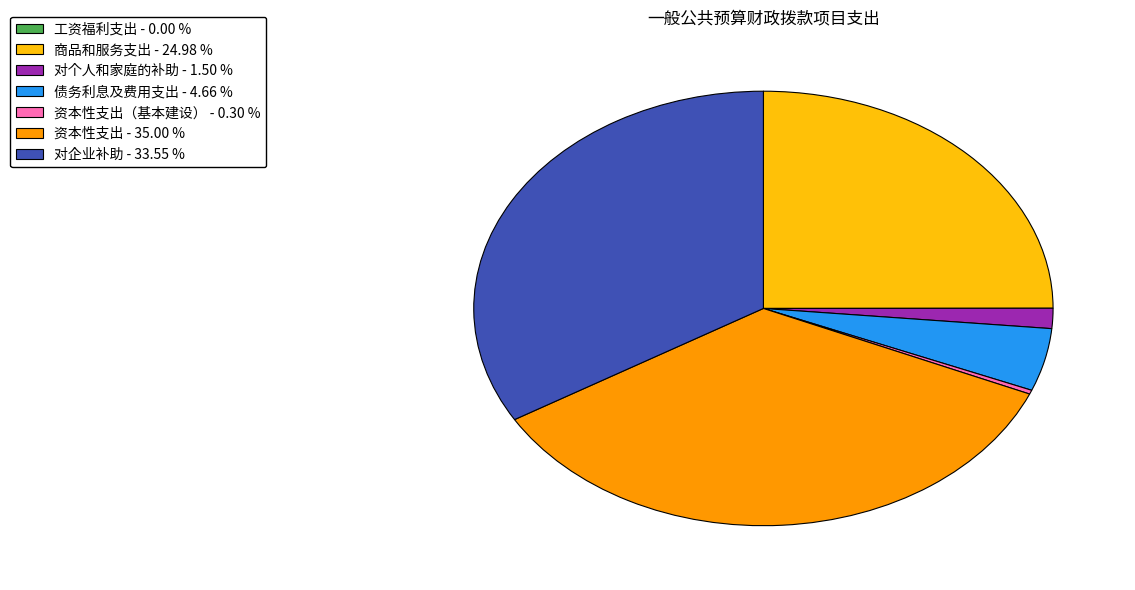

Is there any slice that represents more than half of the pie?

No